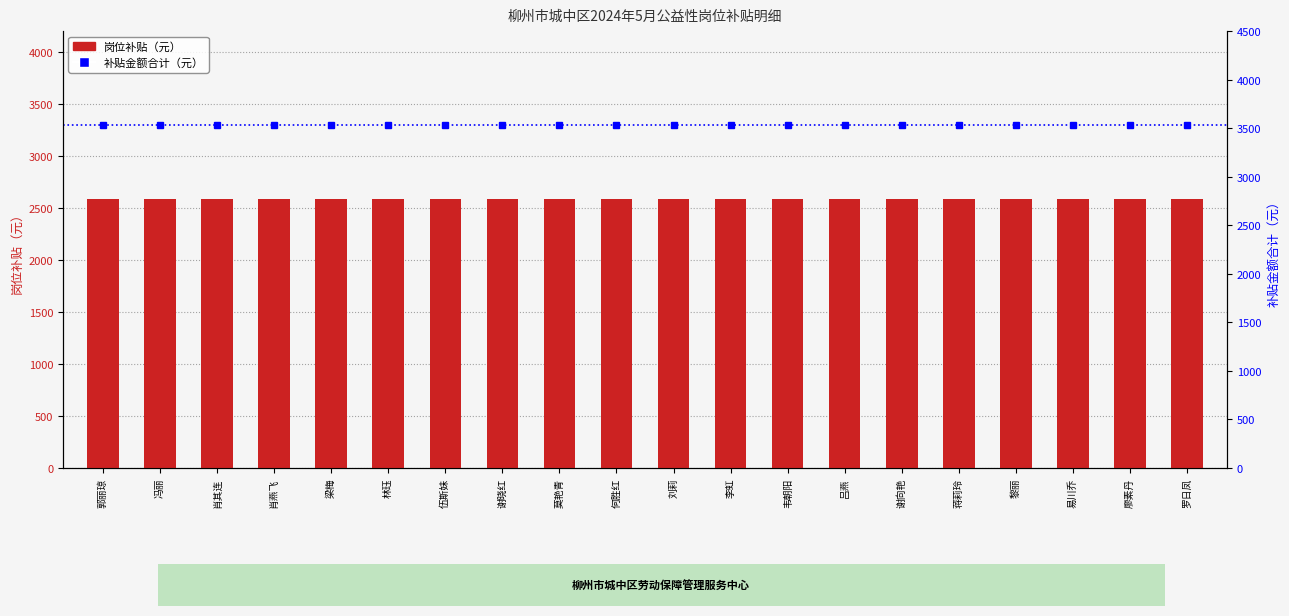

At which category is the sum across all series the highest?

郭丽琼